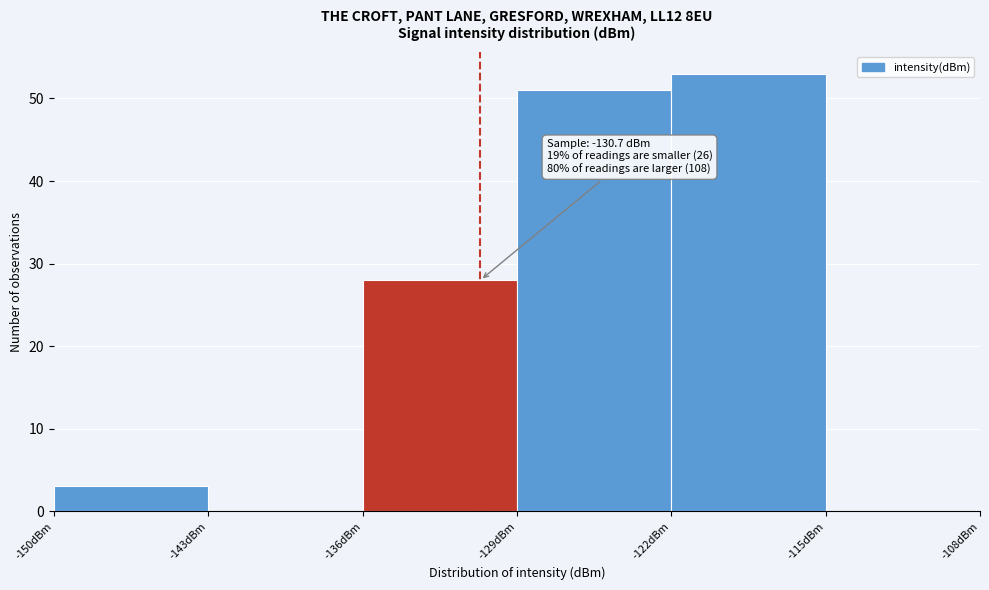

Which range on the x-axis has the tallest bar?

-122 to -115